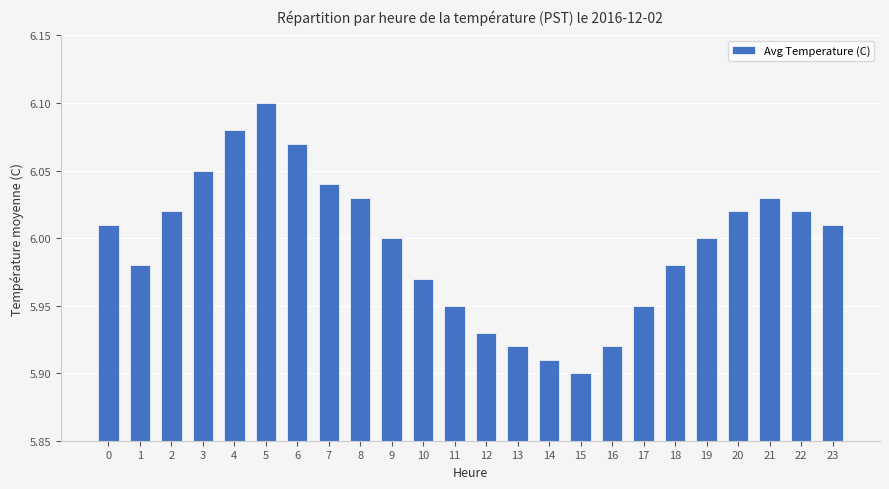

Which has a higher value, 20 or 7?

7